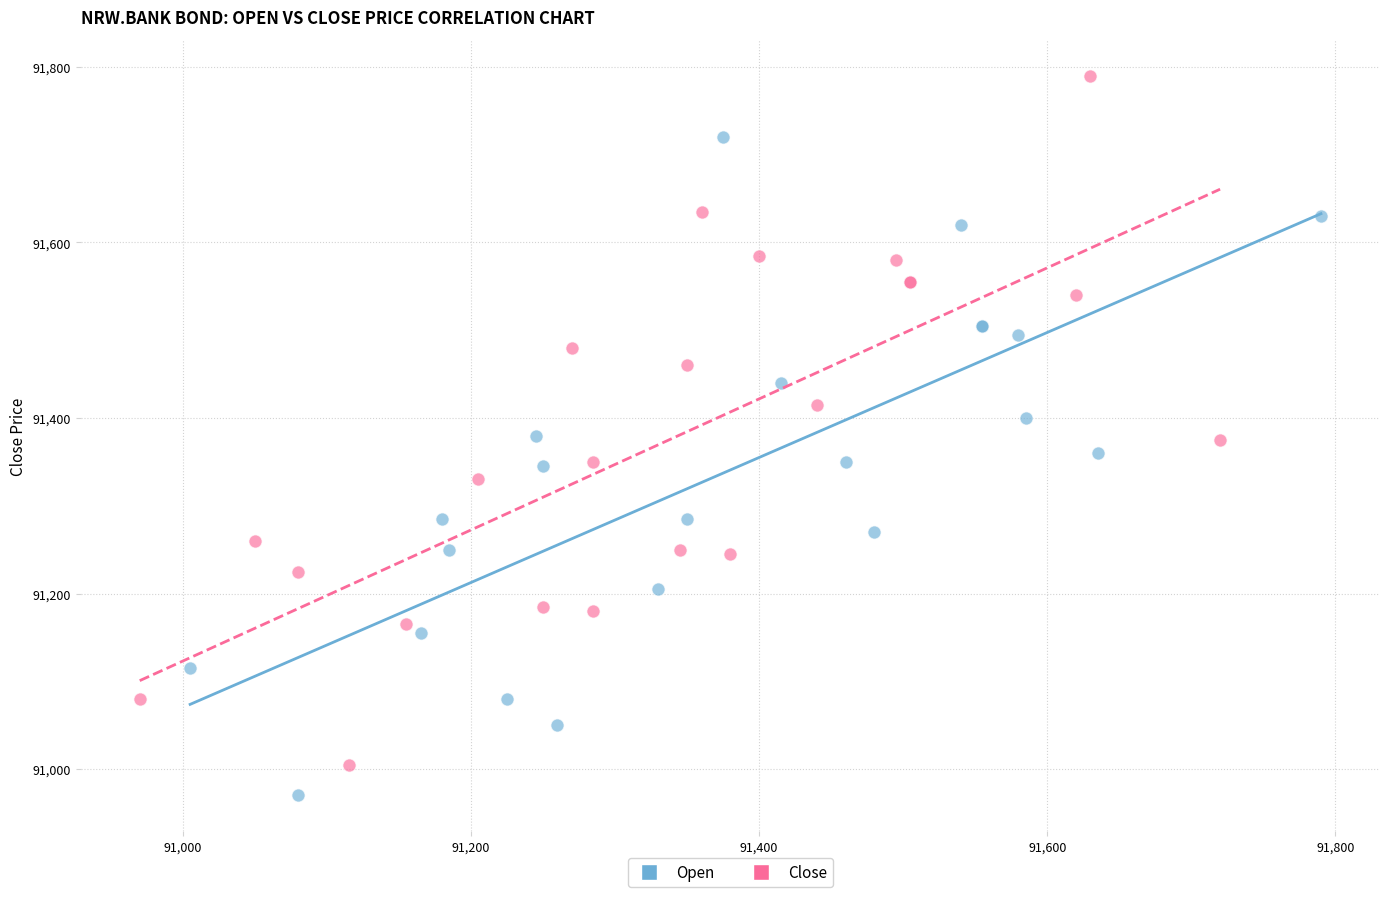

Which series reaches the maximum Y coordinate?

Close